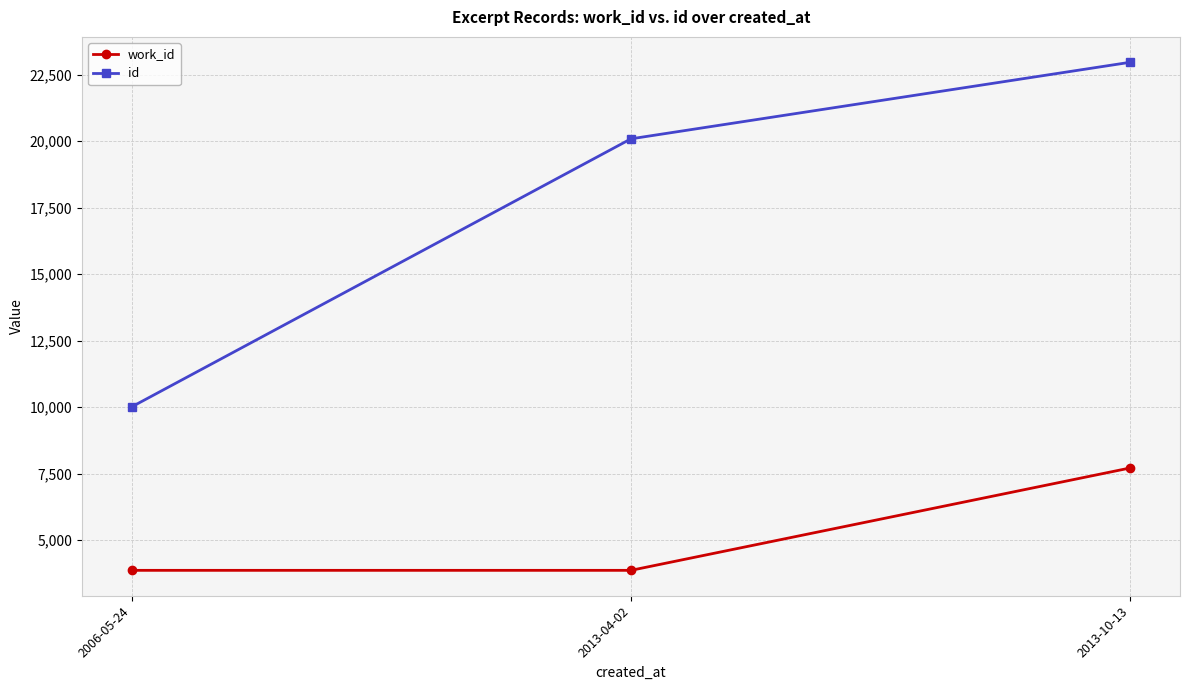

What is the difference between the maximum and minimum values in the work_id series?

3849